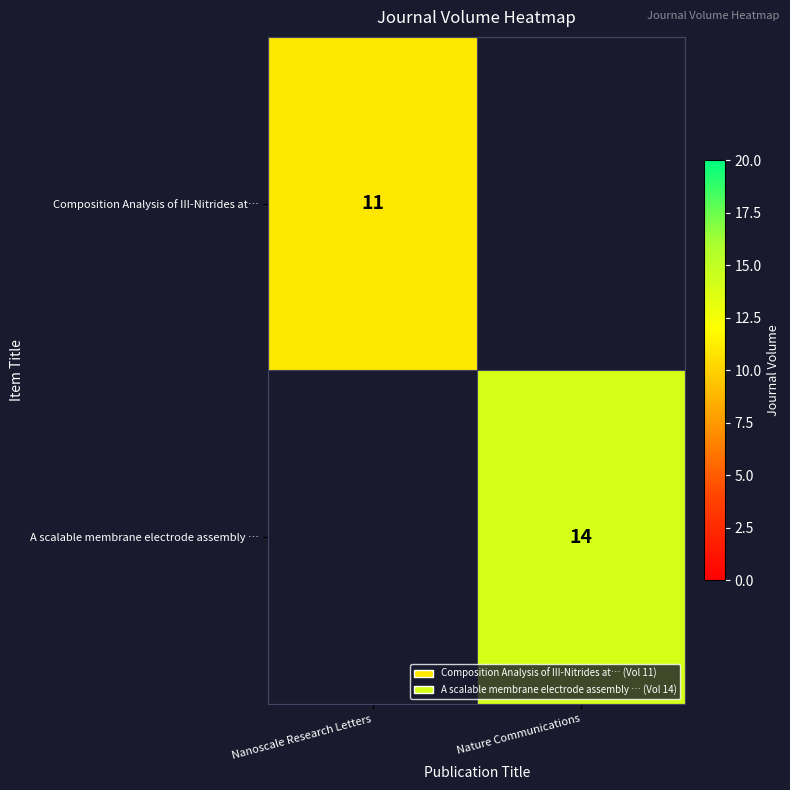

How many distinct data groups are displayed?

2